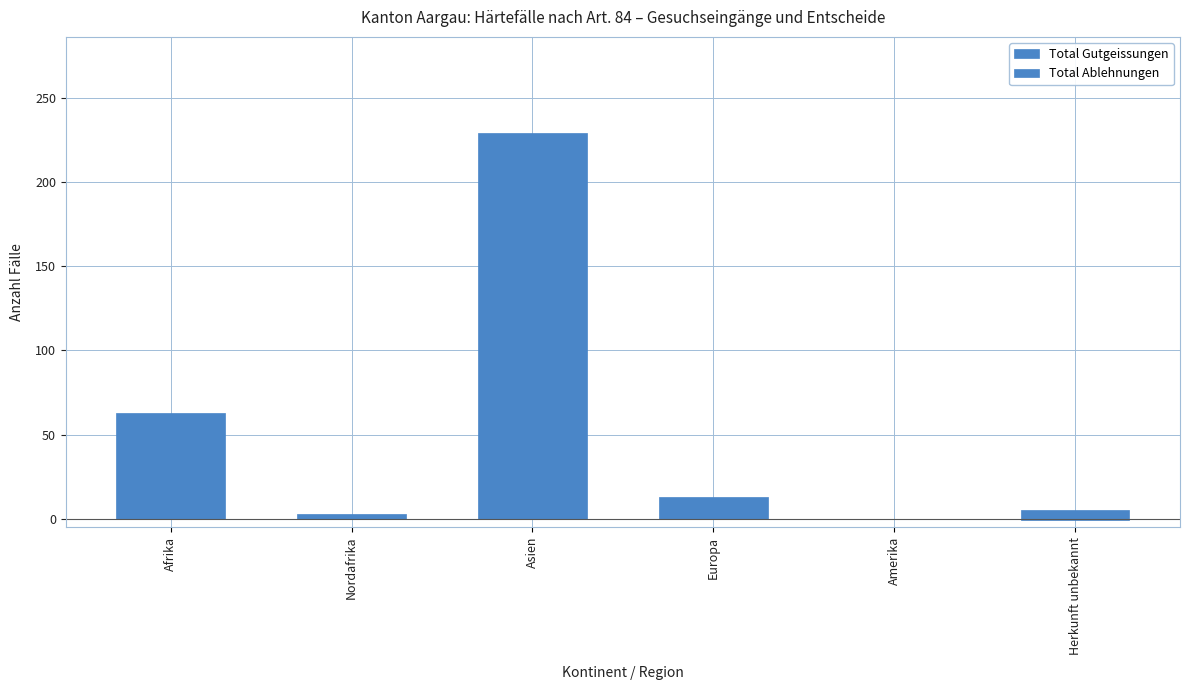

List the labels in order of Total Gutgeissungen value, smallest first.

Amerika, Nordafrika, Herkunft unbekannt, Europa, Afrika, Asien